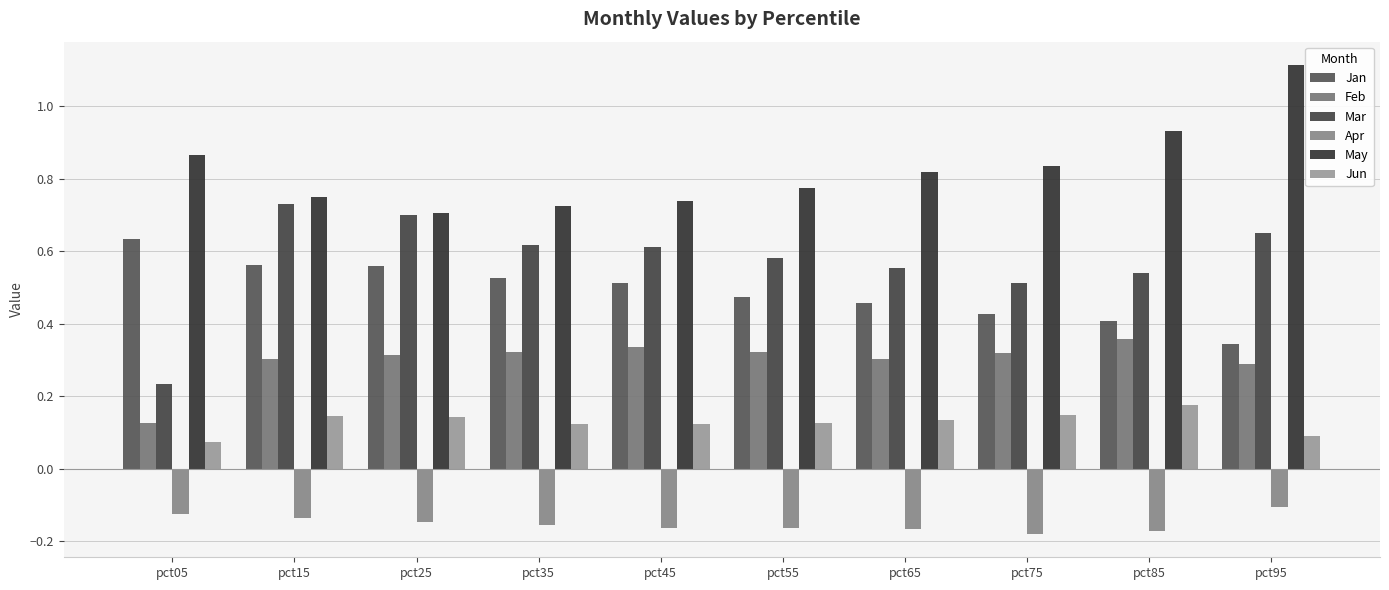

What are all the series names shown in the legend?

Jan, Feb, Mar, Apr, May, Jun